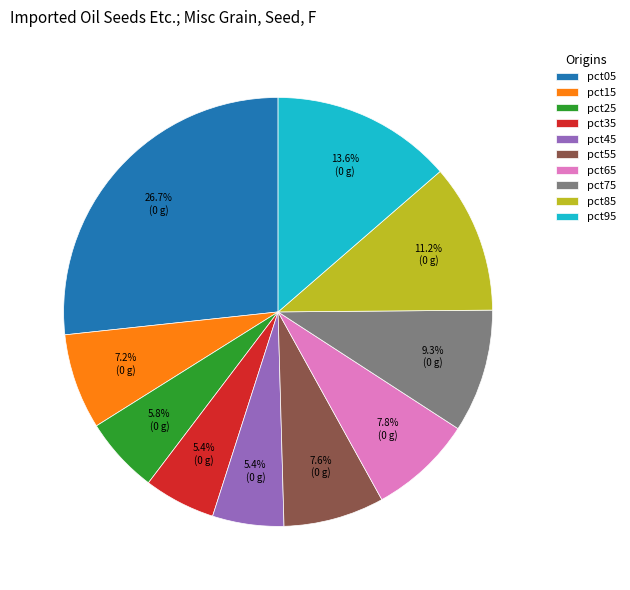

True or false: pct05 accounts for 27% of the total.

True